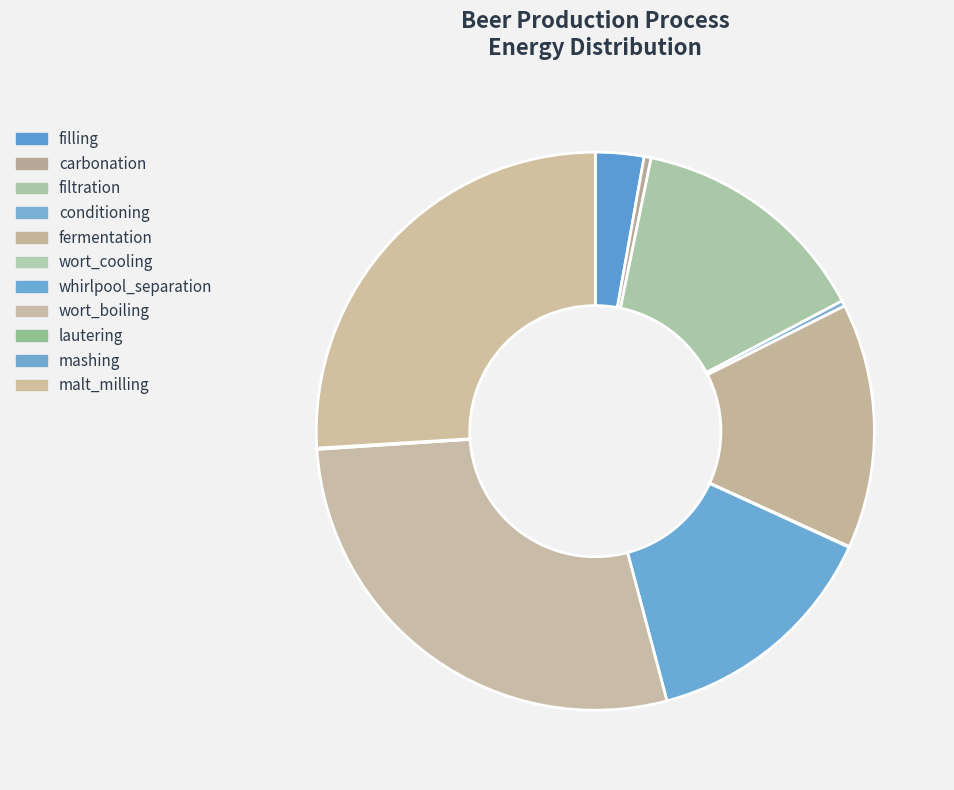

Does filtration represent more than half of the total?

No